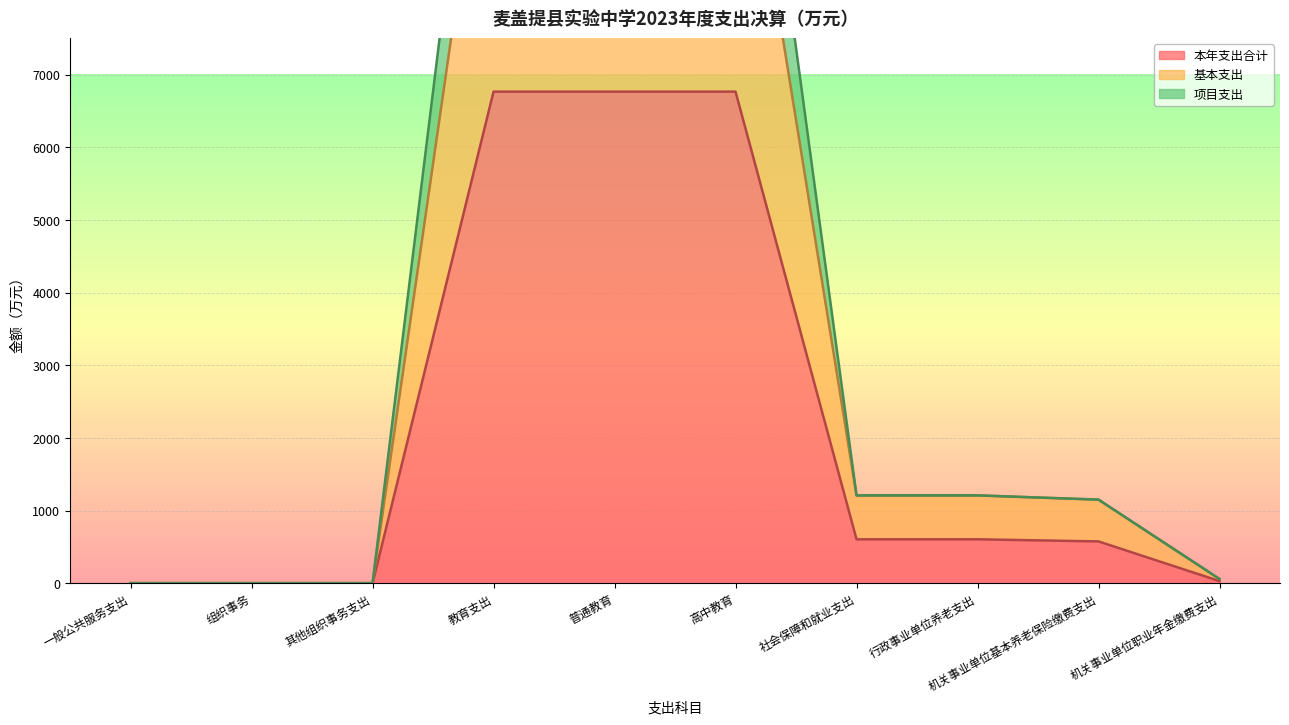

What is the approximate value of 项目支出 at 机关事业单位职业年金缴费支出?

58.4